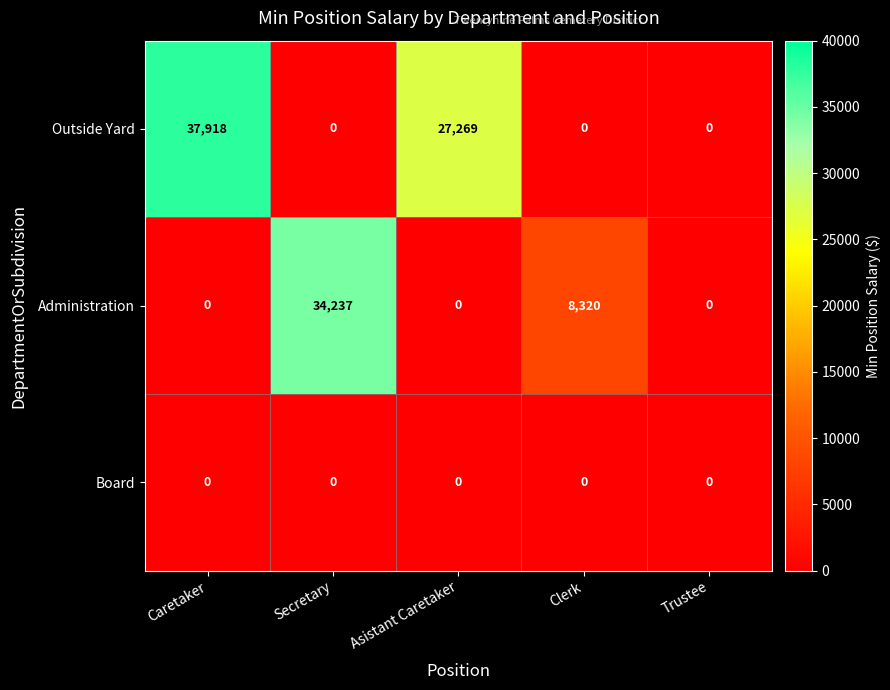

Which series has the largest total across all categories?

Outside Yard